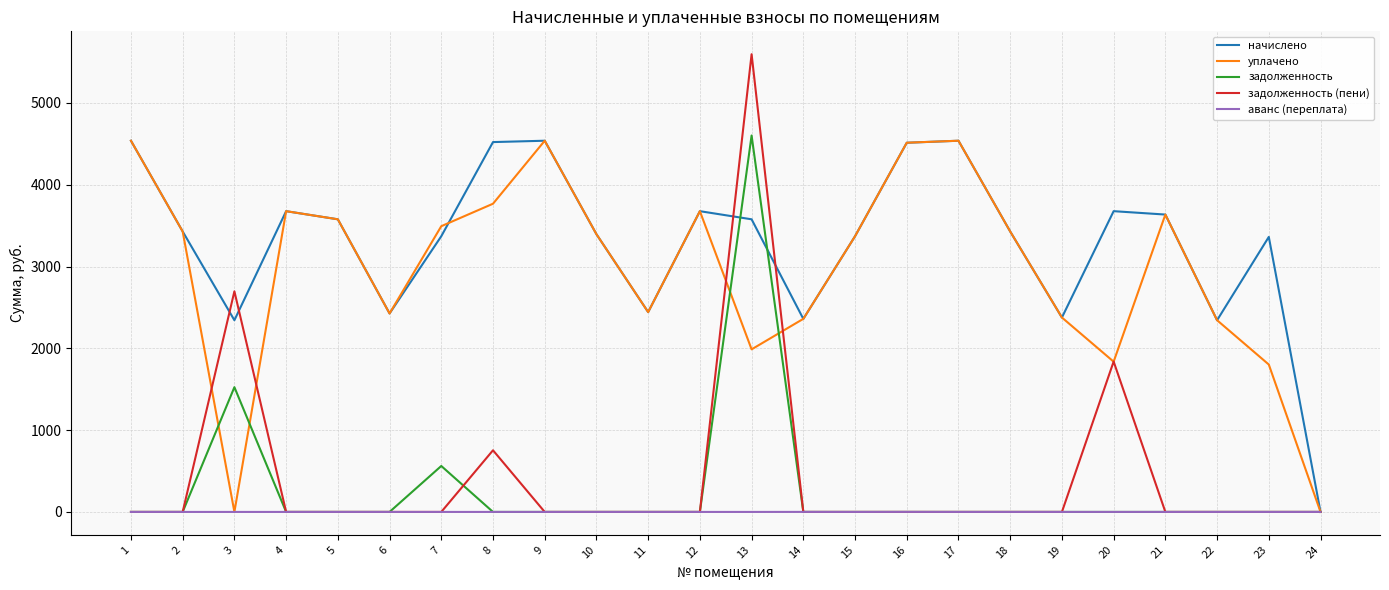

Does the chart have visible grid lines?

Yes